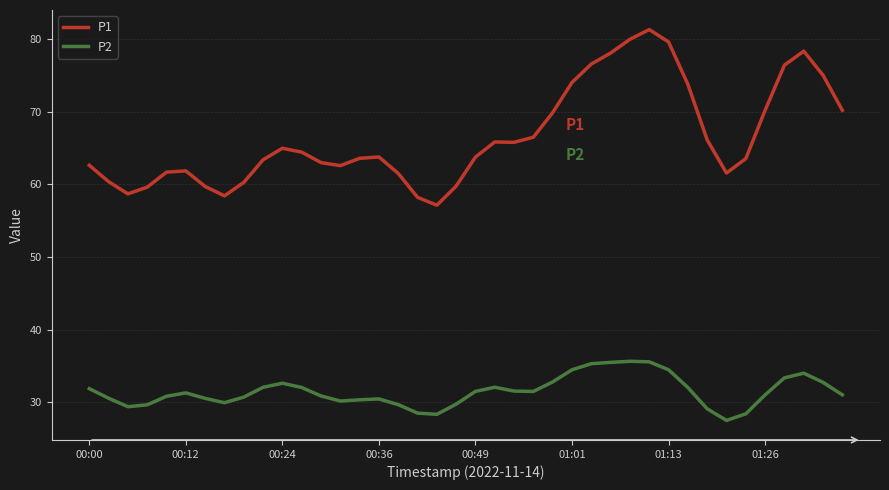

What is the maximum value shown in the chart?

81.3